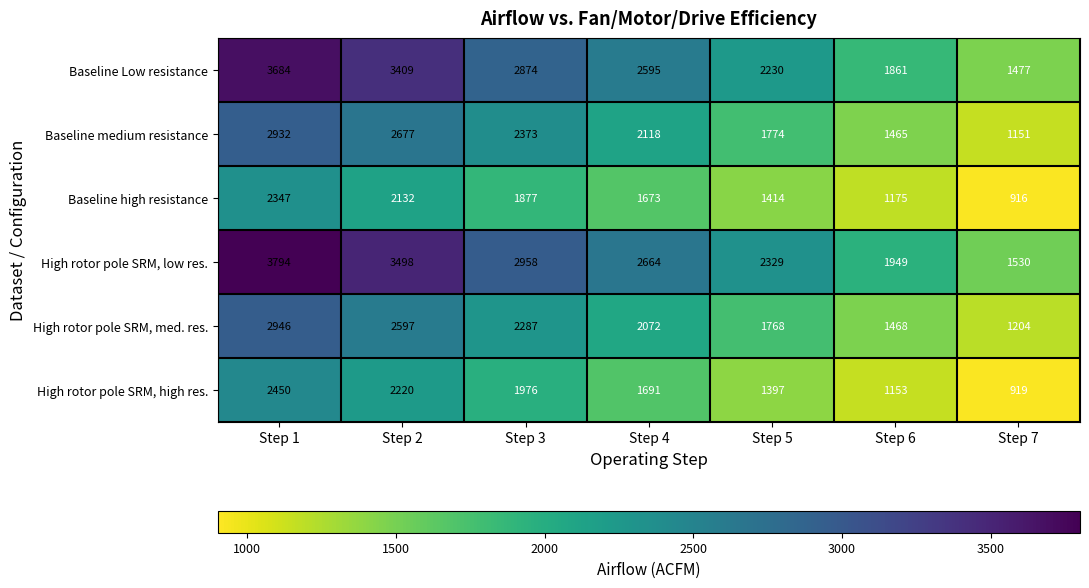

At how many categories does at least one series exceed 2006?

5